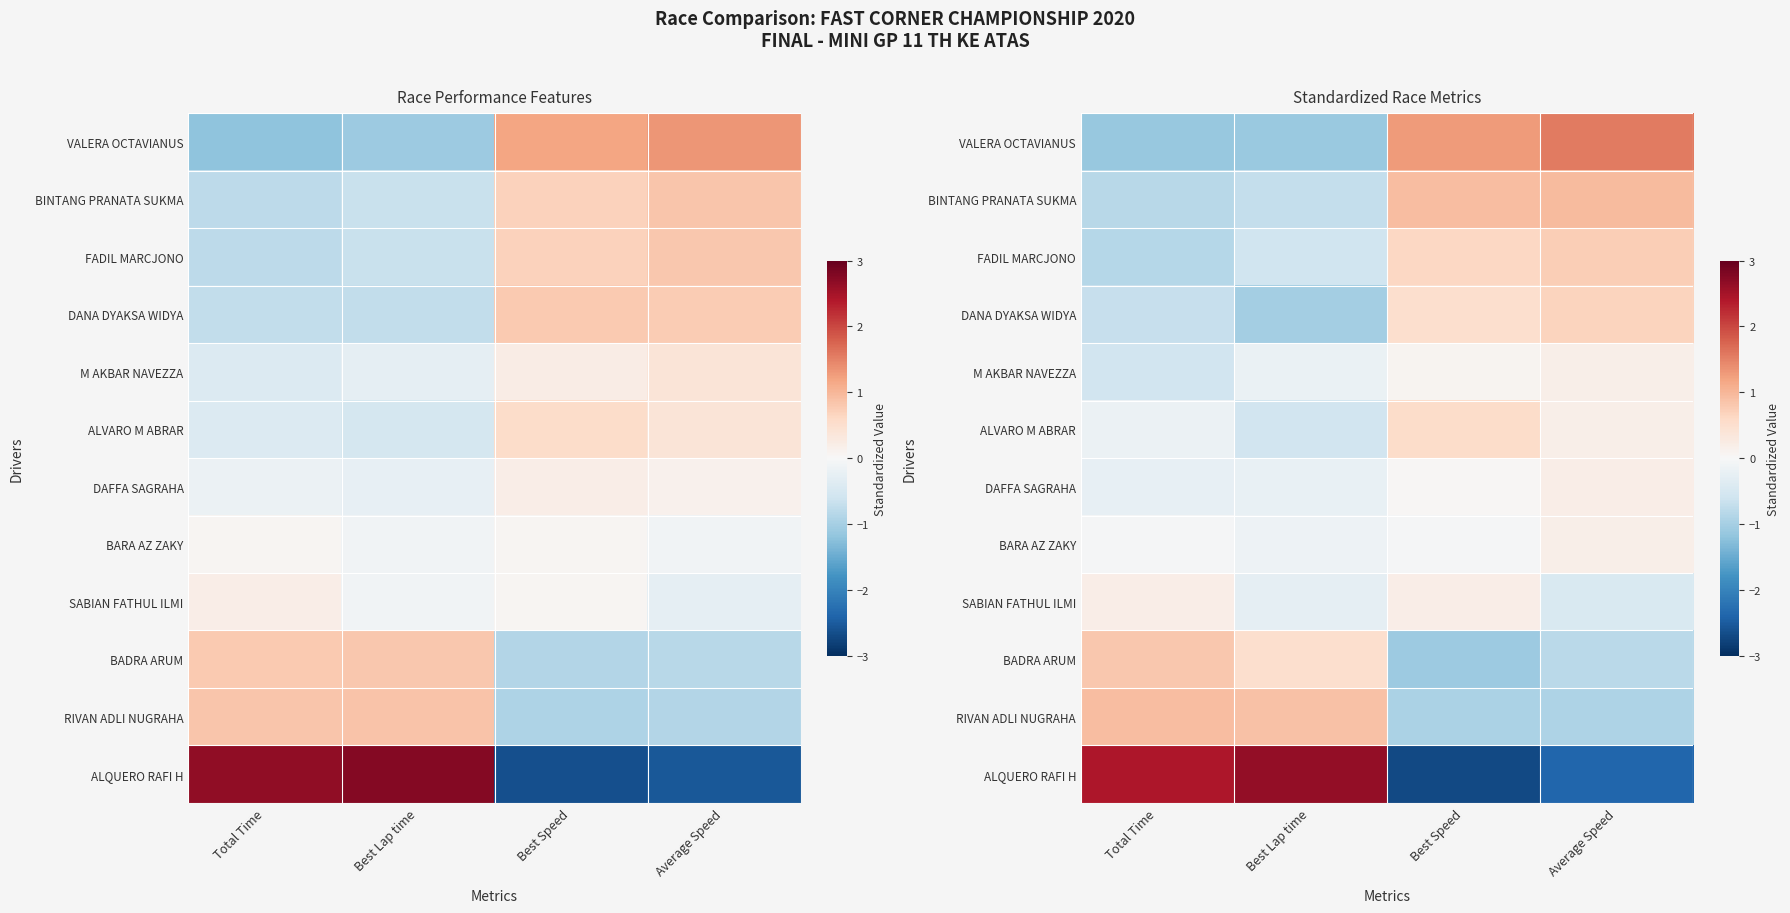

At which label does BARA AZ ZAKY first exceed 0?

Average Speed